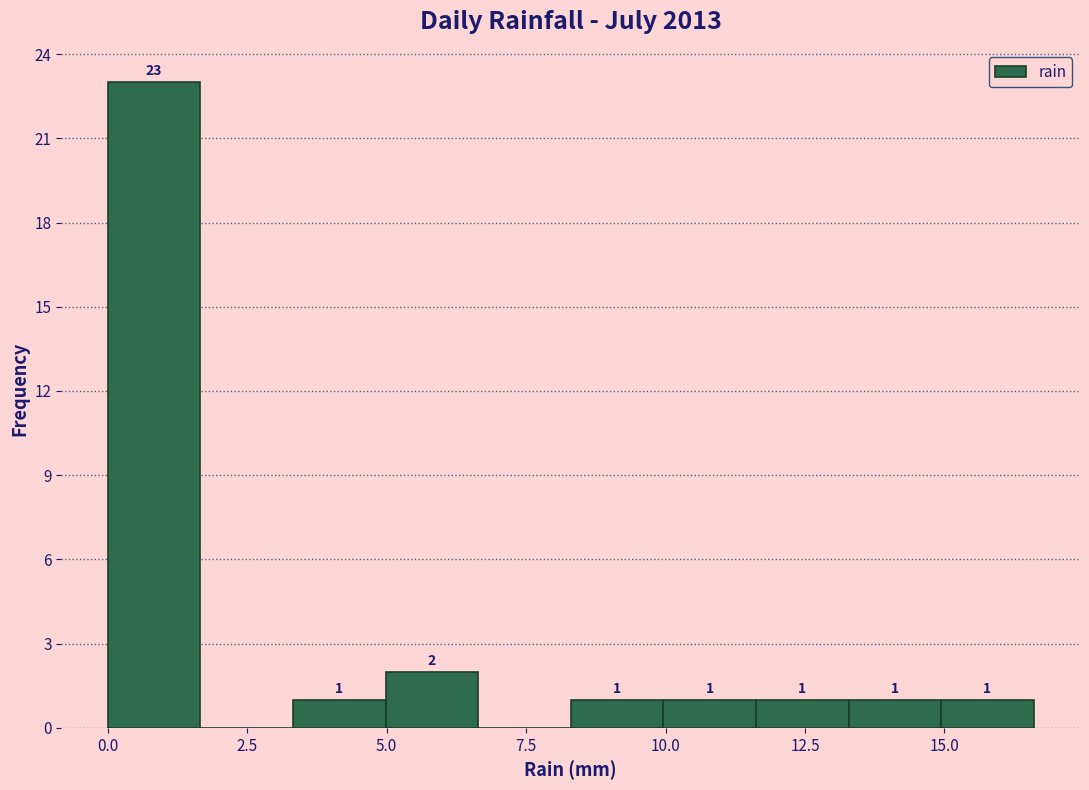

Read against the x-axis, roughly where is the centre of the tallest bar?

1.0